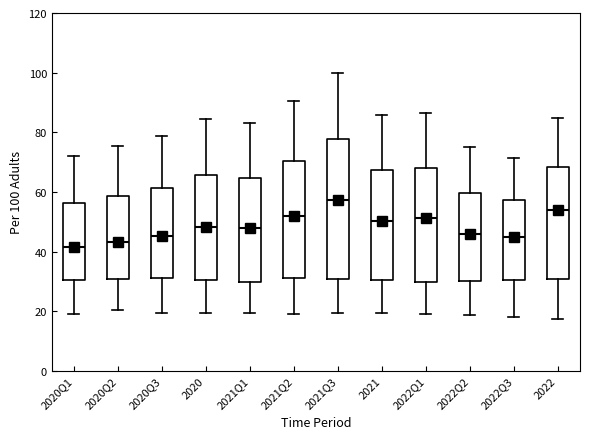

Reading left to right, transcribe this box plot: for each box, give where its median line is, the range the box spans, and where its two whiskers end, as read against the y-axis. The values are not printed on the chart, so give them approximately, as read against the axis.

2020Q1: median 42, box 30 to 56, whiskers 20 to 72
2020Q2: median 44, box 30 to 58, whiskers 20 to 76
2020Q3: median 46, box 30 to 62, whiskers 20 to 78
2020: median 48, box 30 to 66, whiskers 20 to 84
2021Q1: median 48, box 30 to 64, whiskers 20 to 84
2021Q2: median 52, box 32 to 70, whiskers 20 to 90
2021Q3: median 58, box 30 to 78, whiskers 20 to 100
2021: median 50, box 30 to 68, whiskers 20 to 86
2022Q1: median 52, box 30 to 68, whiskers 18 to 86
2022Q2: median 46, box 30 to 60, whiskers 18 to 76
2022Q3: median 44, box 30 to 58, whiskers 18 to 72
2022: median 54, box 30 to 68, whiskers 18 to 84